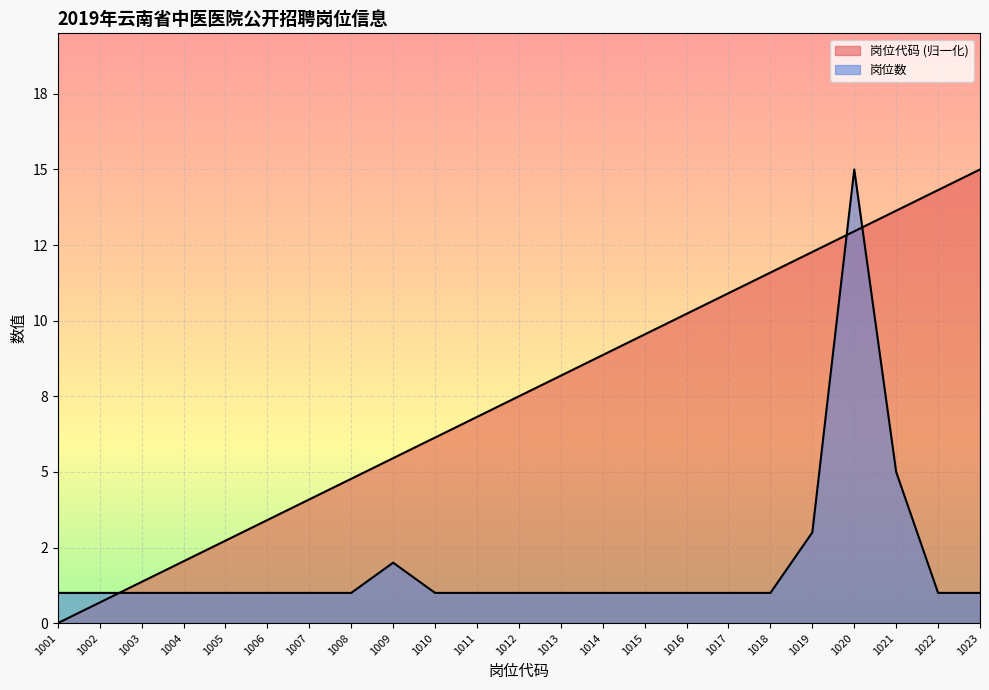

What are all the series names shown in the legend?

岗位代码, 岗位数